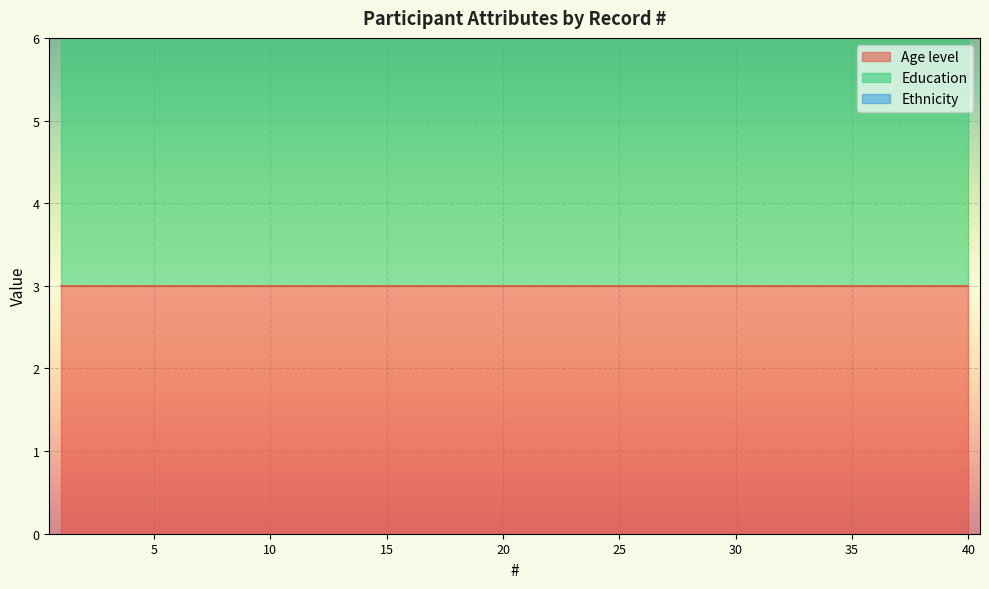

The Education series shows 6 at 13. True or false?

False